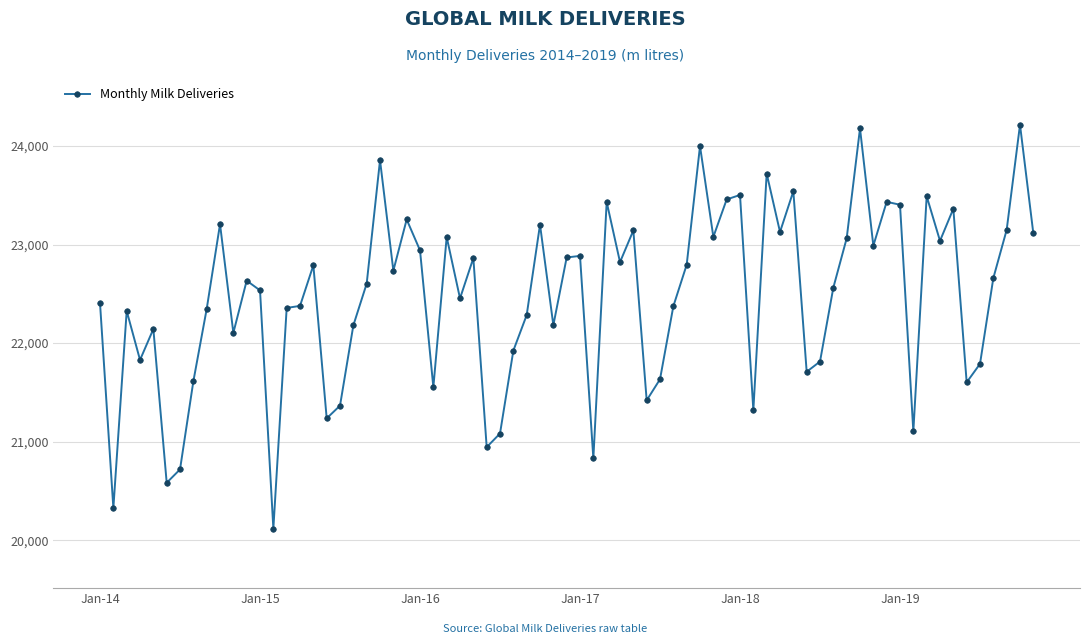

What is the difference between the maximum and second lowest values?

3890.1